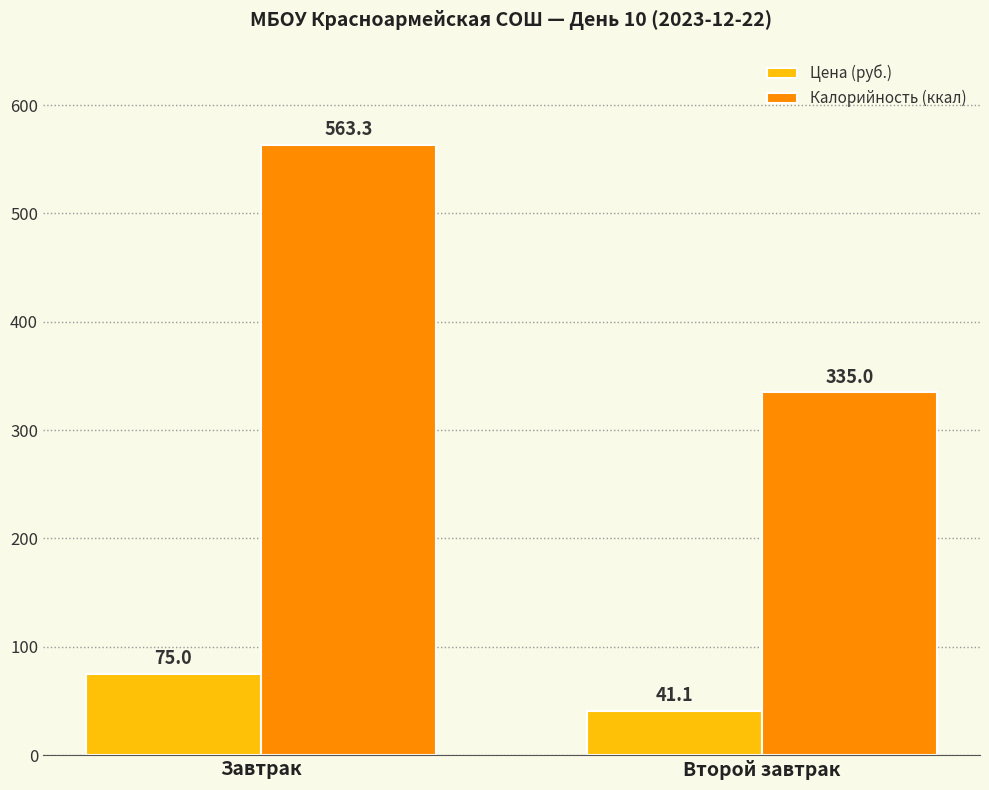

What is the label of the 2nd bar from the left?

Второй завтрак